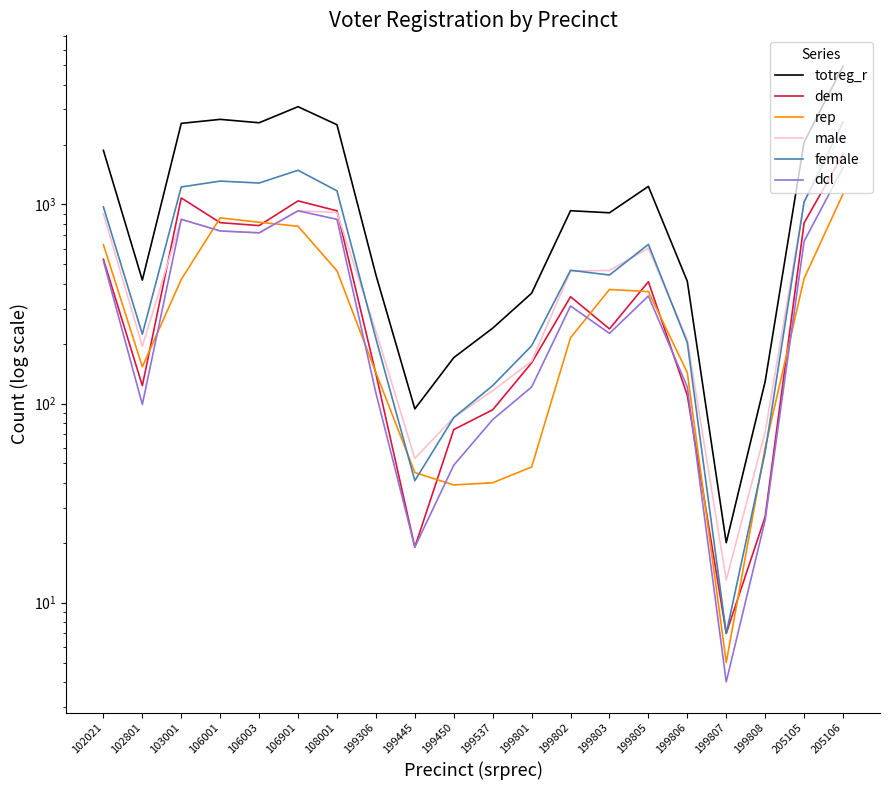

What is the spread (max minus min) of values at 199445?

75